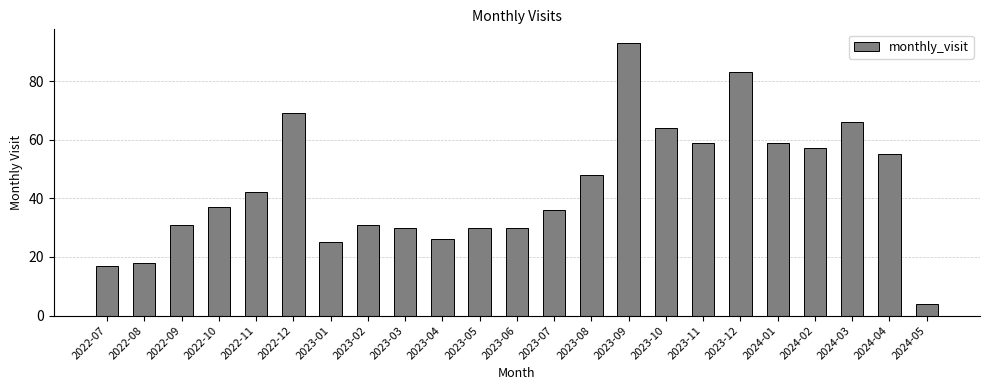

How many data points does each series have?

23